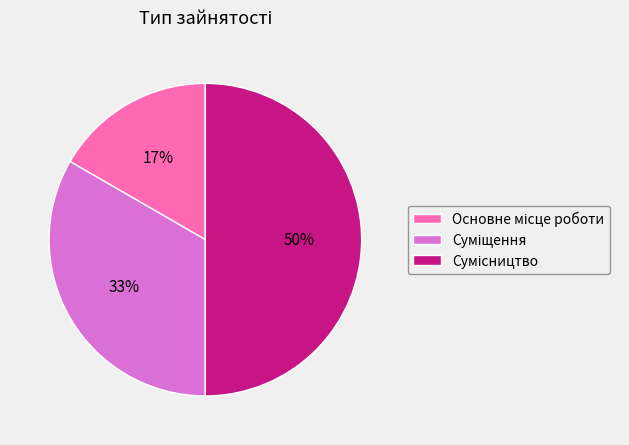

To the nearest percent, what is the average slice percentage?

33%